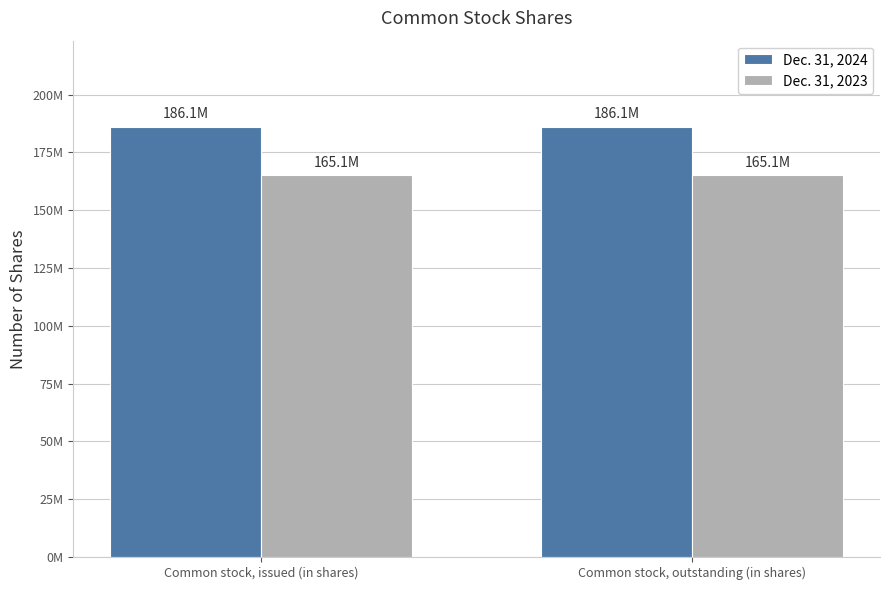

What is the minimum value for Dec. 31, 2024?

186114948